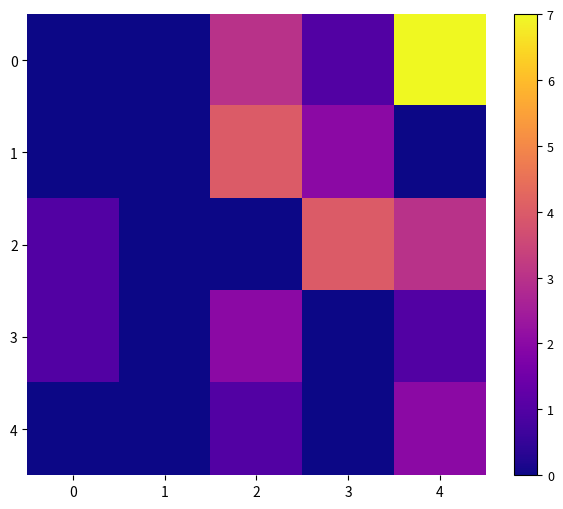

What is the spread (max minus min) of values at 4?

7